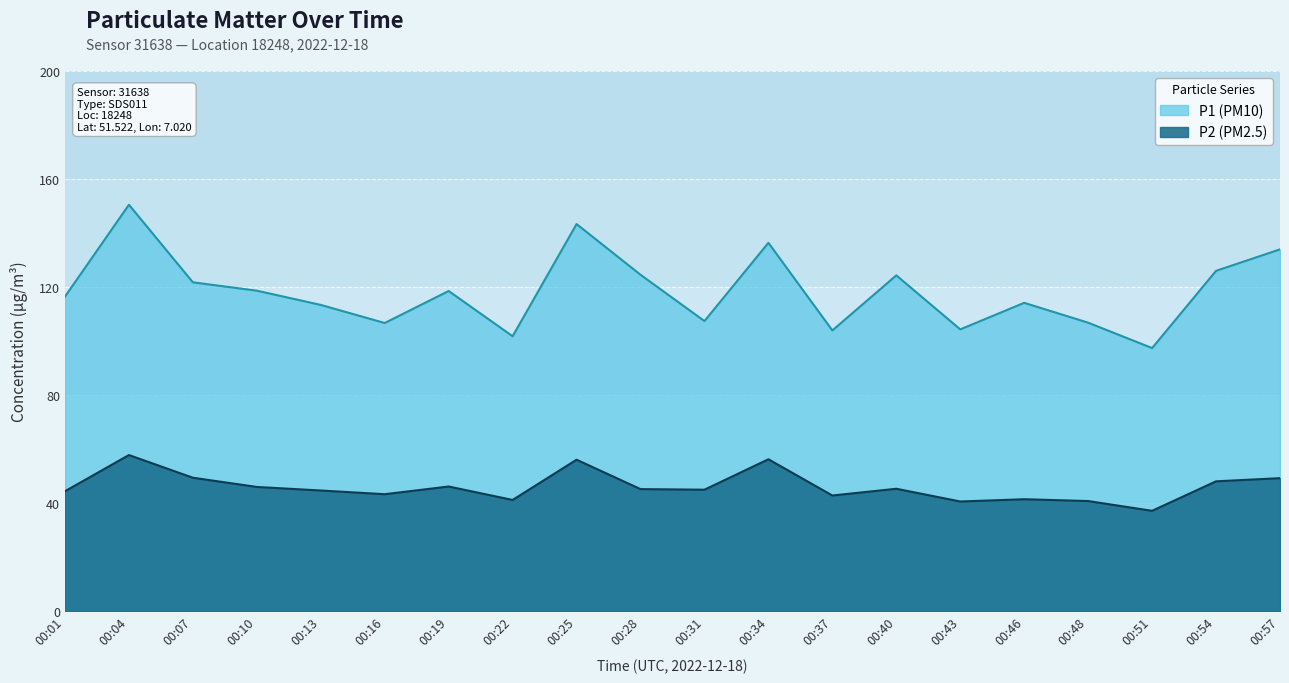

Does the chart display data point markers on the line(s)?

No